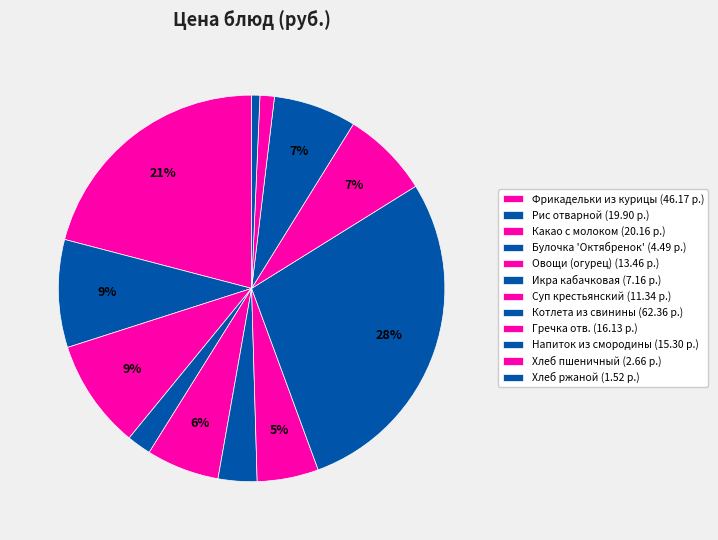

Does Суп крестьянский represent more than half of the total?

No